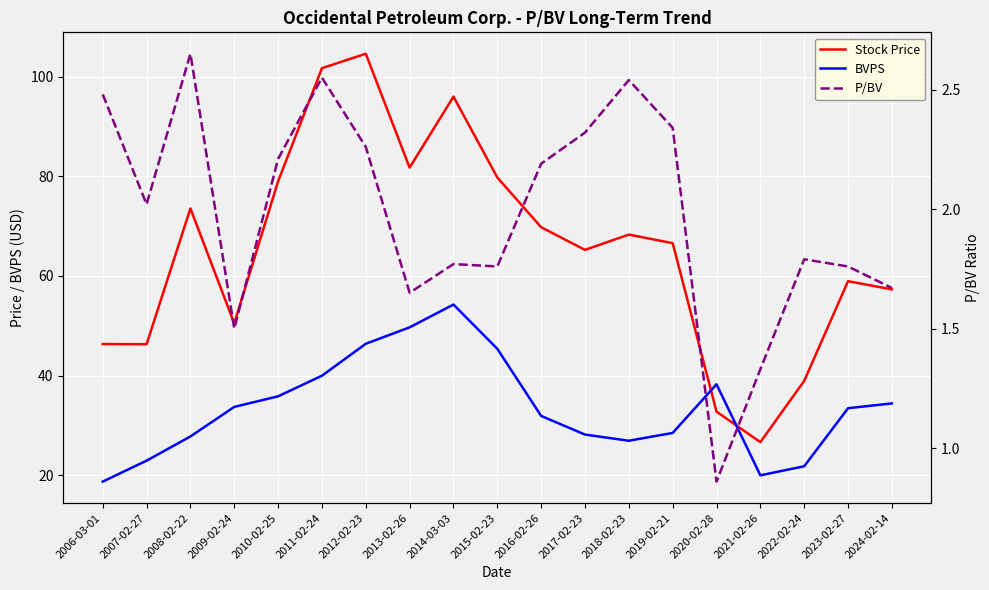

How many lines are shown in the chart?

3